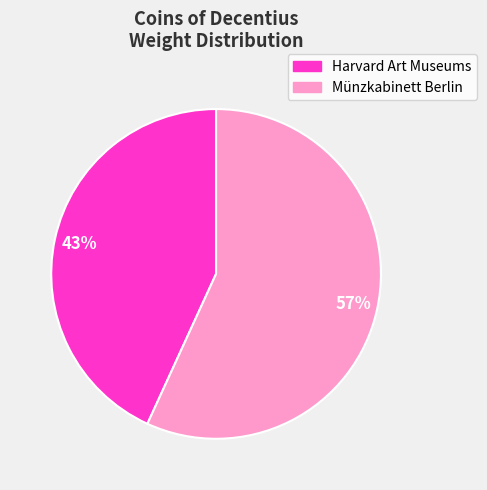

Which slice is the smallest?

Harvard Art Museums